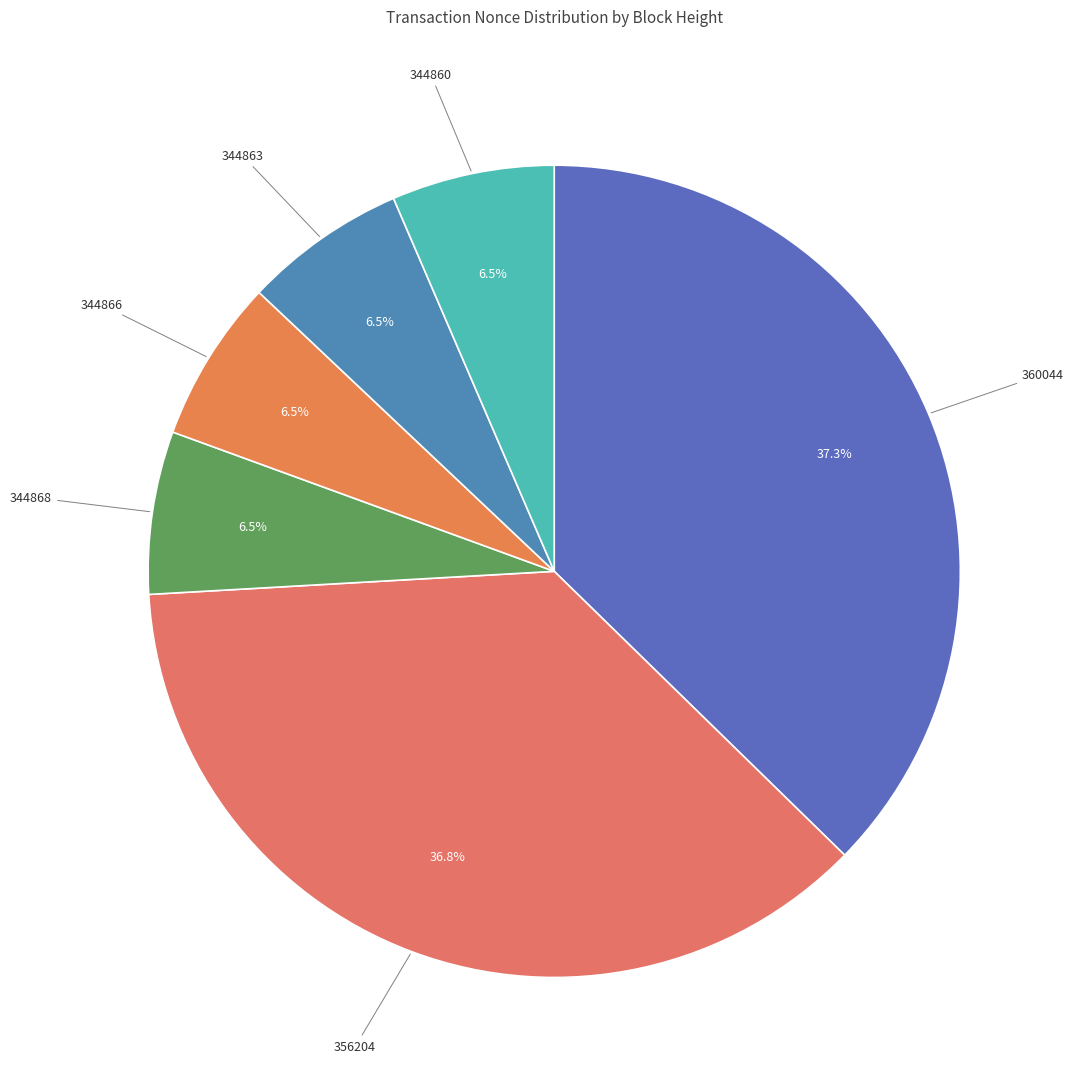

What portion of the pie excludes 344863?

93.5%